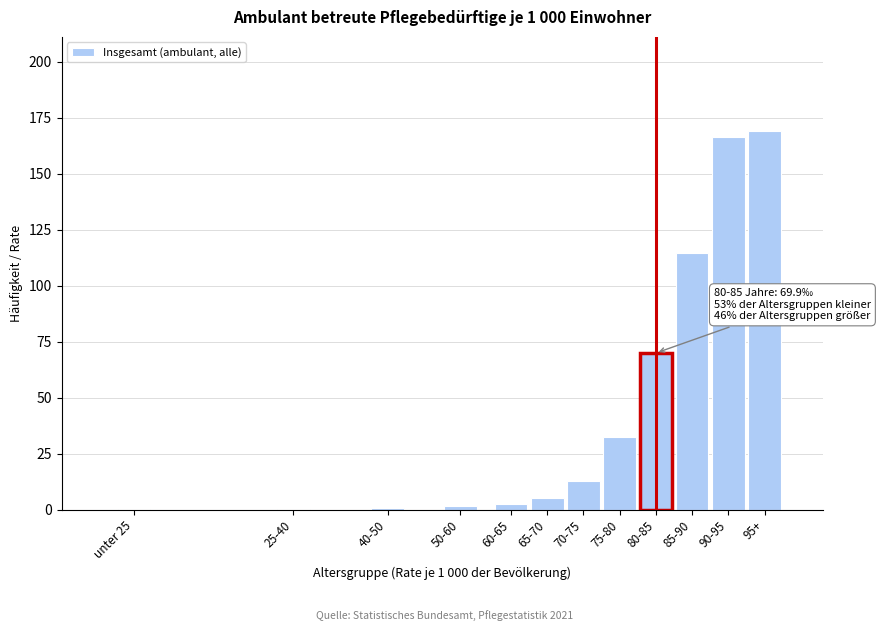

What is the greatest value displayed?

168.8